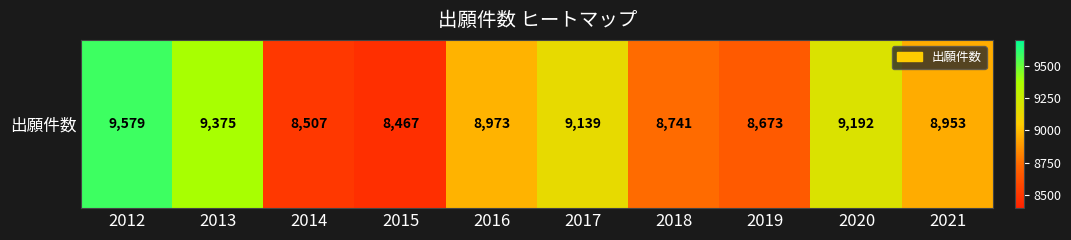

Reading left to right, list all the values displayed in this chart.

2012=9579	2013=9375	2014=8507	2015=8467	2016=8973	2017=9139	2018=8741	2019=8673	2020=9192	2021=8953